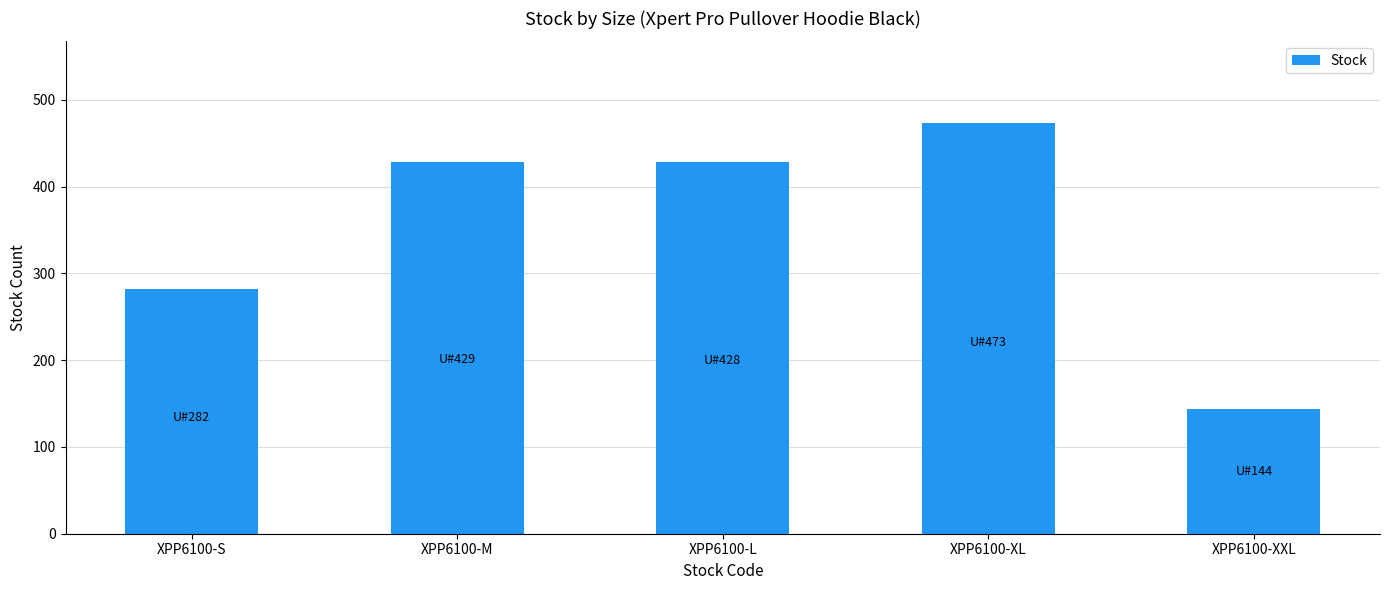

Where is the data nearest to the value 308?

XPP6100-S